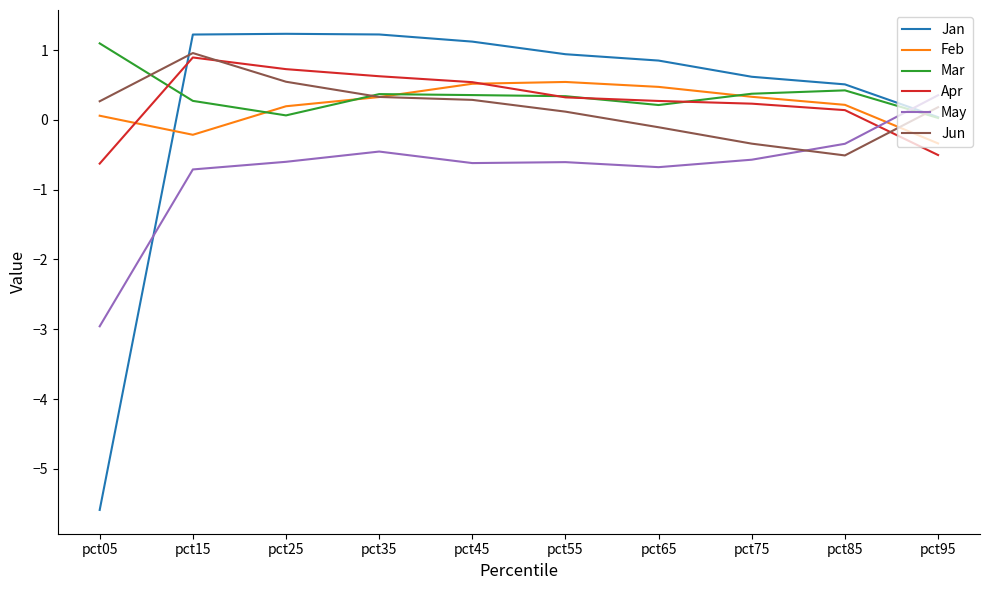

How many intersections are there between May and Jun?

1